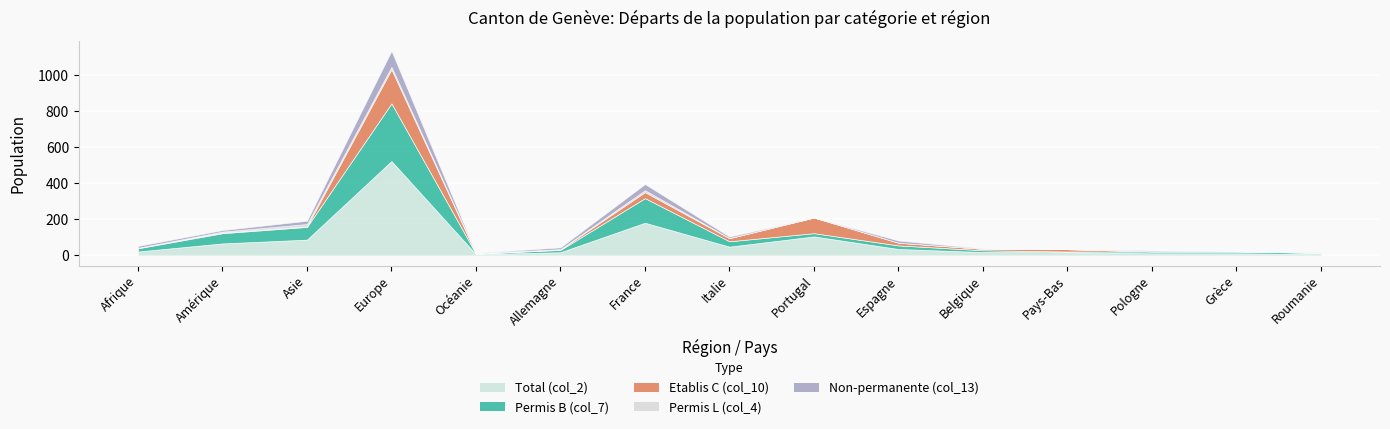

How many intersections are there between Non-permanente (col_13) and Permis L (col_4)?

2